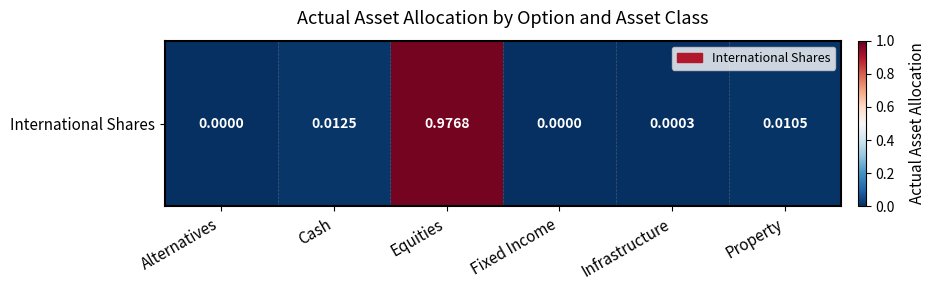

True or false: the data shows 0.0 at Alternatives.

True